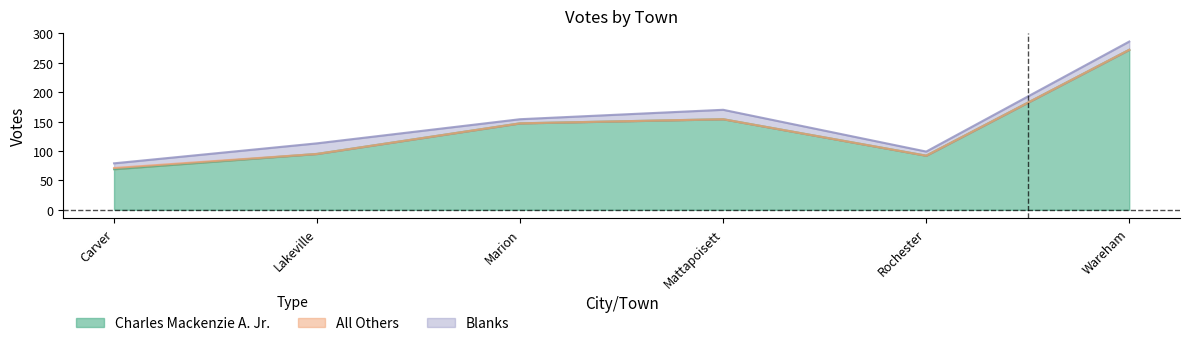

Reading left to right, extract all data points from this chart.

Charles Mackenzie A. Jr.: Carver=69	Lakeville=95	Marion=147	Mattapoisett=154	Rochester=92	Wareham=272
All Others: Carver=2	Lakeville=0	Marion=0	Mattapoisett=0	Rochester=0	Wareham=0
Blanks: Carver=8	Lakeville=18	Marion=7	Mattapoisett=16	Rochester=7	Wareham=14